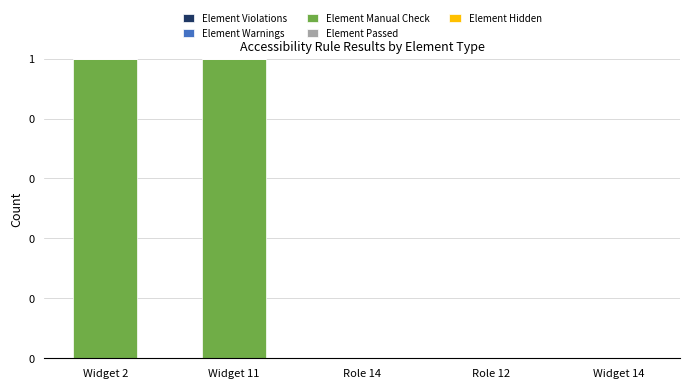

Are the bars horizontal?

No